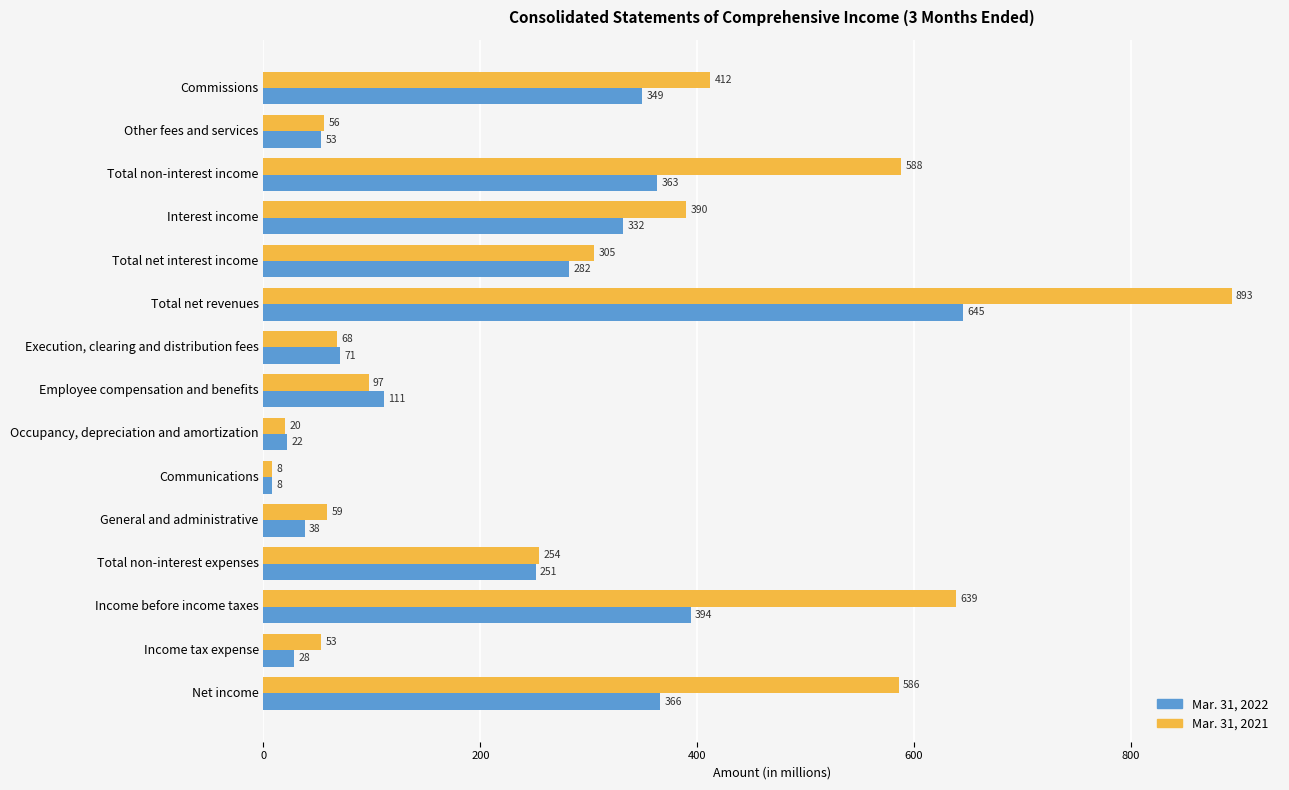

Which series has the largest total across all categories?

Mar. 31, 2021